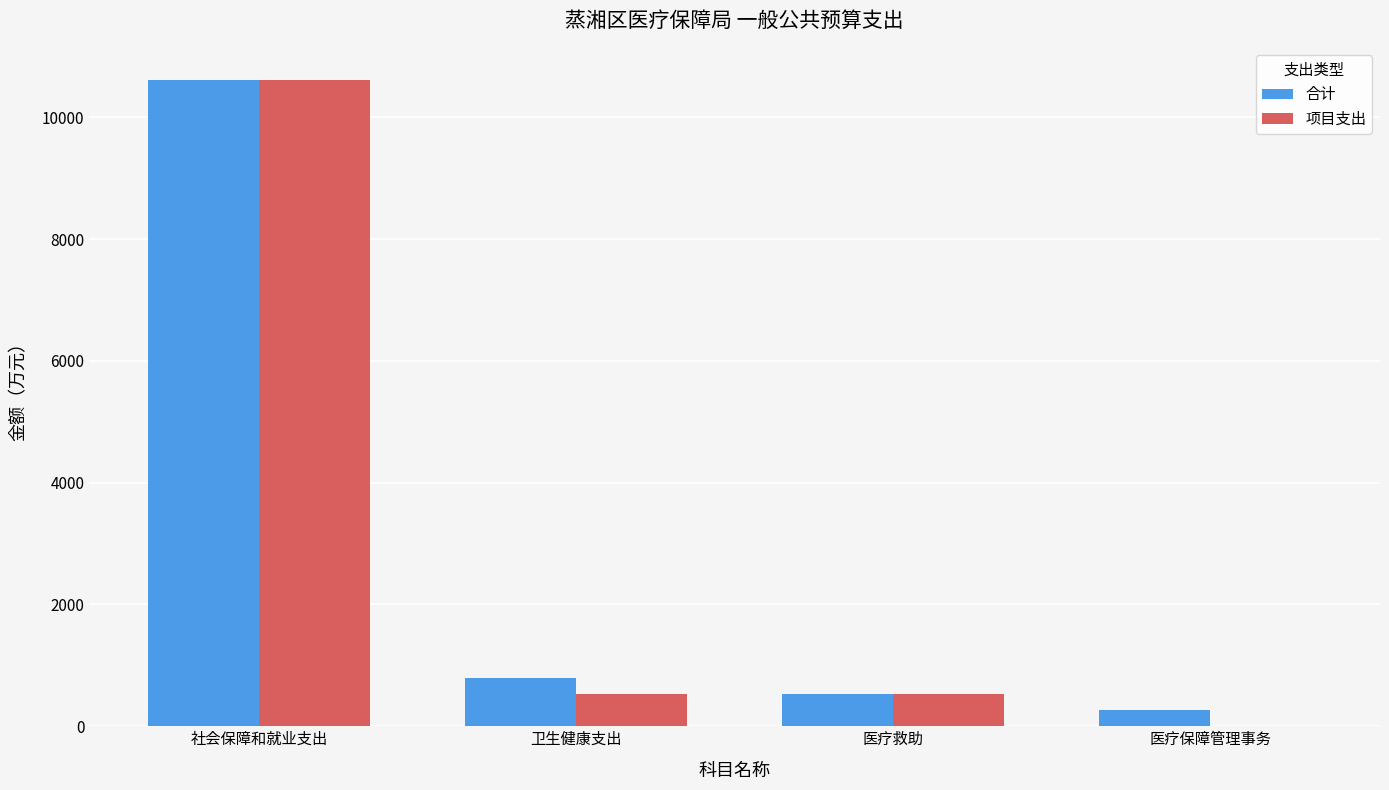

What is the approximate value of 项目支出 at 医疗救助?

530.0